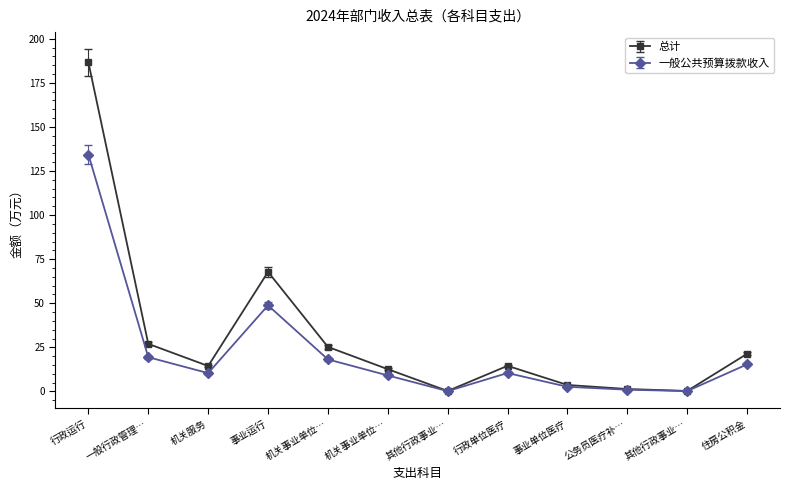

At which label does 总计 reach its peak?

行政运行